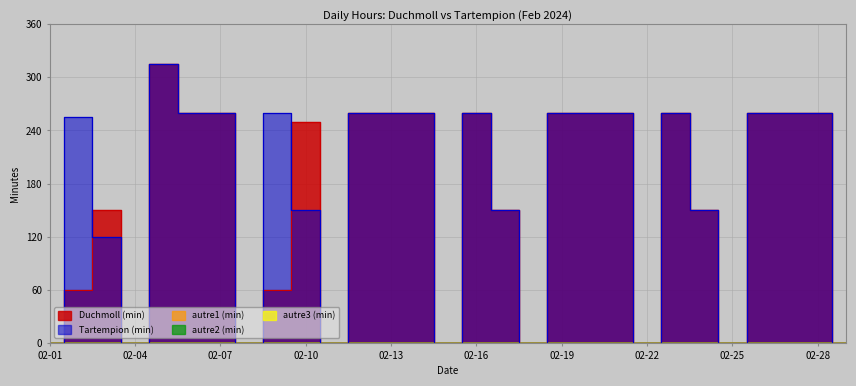

Reading left to right, list all the values displayed in this chart.

Duchmoll (min): 02-01=0	02-02=60	02-03=150	02-04=0	02-05=315	02-06=260	02-07=260	02-08=0	02-09=60	02-10=250	02-11=0	02-12=260	02-13=260	02-14=260	02-15=0	02-16=260	02-17=150	02-18=0	02-19=260	02-20=260	02-21=260	02-22=0	02-23=260	02-24=150	02-25=0	02-26=260	02-27=260	02-28=260	02-29=0
Tartempion (min): 02-01=0	02-02=255	02-03=120	02-04=0	02-05=315	02-06=260	02-07=260	02-08=0	02-09=260	02-10=150	02-11=0	02-12=260	02-13=260	02-14=260	02-15=0	02-16=260	02-17=150	02-18=0	02-19=260	02-20=260	02-21=260	02-22=0	02-23=260	02-24=150	02-25=0	02-26=260	02-27=260	02-28=260	02-29=0
autre1 (min): 02-01=0	02-02=0	02-03=0	02-04=0	02-05=0	02-06=0	02-07=0	02-08=0	02-09=0	02-10=0	02-11=0	02-12=0	02-13=0	02-14=0	02-15=0	02-16=0	02-17=0	02-18=0	02-19=0	02-20=0	02-21=0	02-22=0	02-23=0	02-24=0	02-25=0	02-26=0	02-27=0	02-28=0	02-29=0
autre2 (min): 02-01=0	02-02=0	02-03=0	02-04=0	02-05=0	02-06=0	02-07=0	02-08=0	02-09=0	02-10=0	02-11=0	02-12=0	02-13=0	02-14=0	02-15=0	02-16=0	02-17=0	02-18=0	02-19=0	02-20=0	02-21=0	02-22=0	02-23=0	02-24=0	02-25=0	02-26=0	02-27=0	02-28=0	02-29=0
autre3 (min): 02-01=0	02-02=0	02-03=0	02-04=0	02-05=0	02-06=0	02-07=0	02-08=0	02-09=0	02-10=0	02-11=0	02-12=0	02-13=0	02-14=0	02-15=0	02-16=0	02-17=0	02-18=0	02-19=0	02-20=0	02-21=0	02-22=0	02-23=0	02-24=0	02-25=0	02-26=0	02-27=0	02-28=0	02-29=0